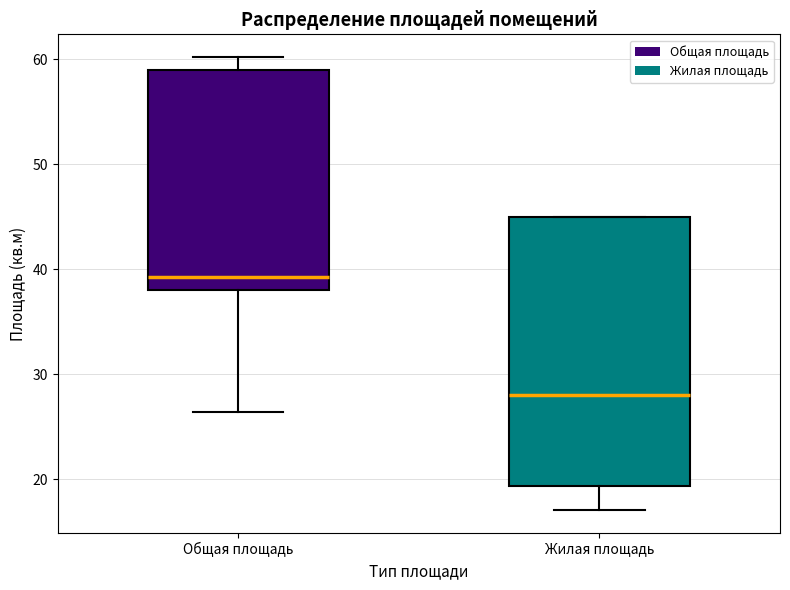

Which box has the highest median line?

Общая площадь